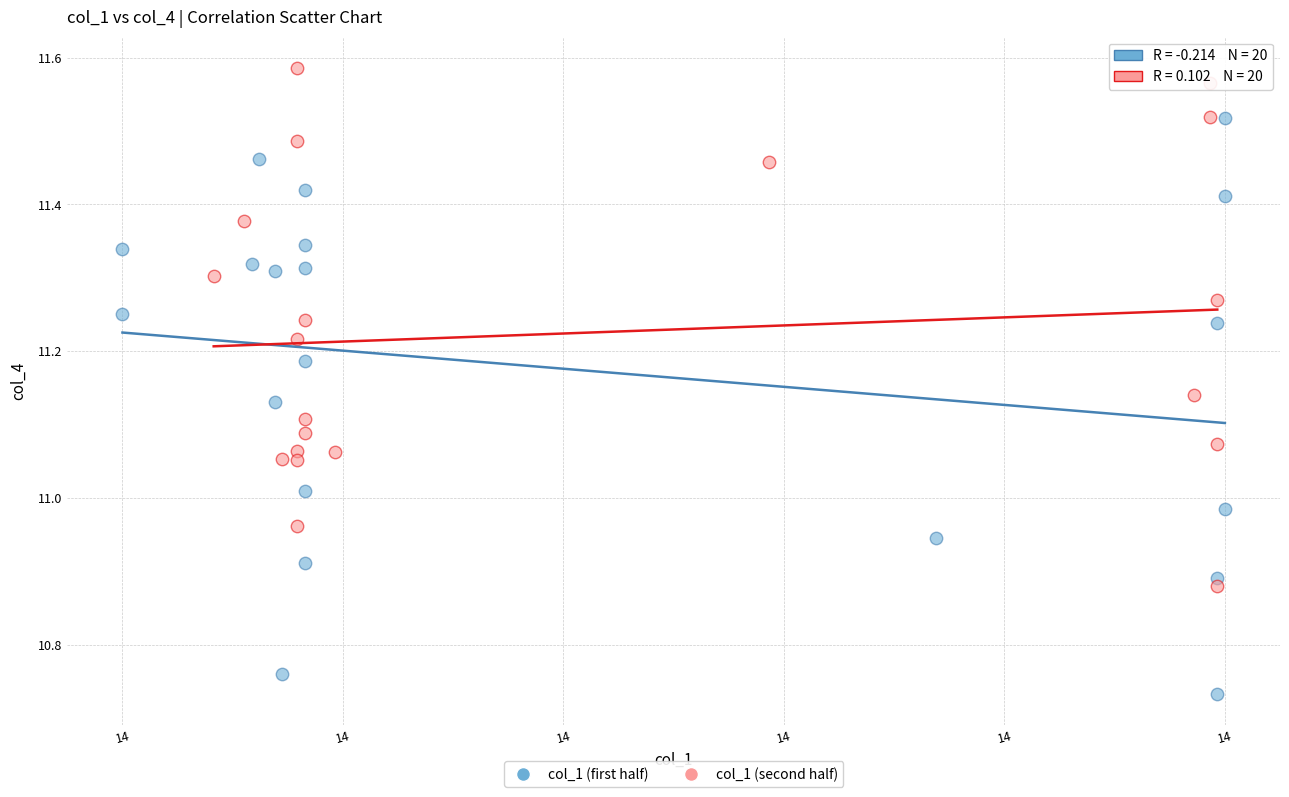

Which series has the largest Y range (max minus min)?

col_1 (first half)